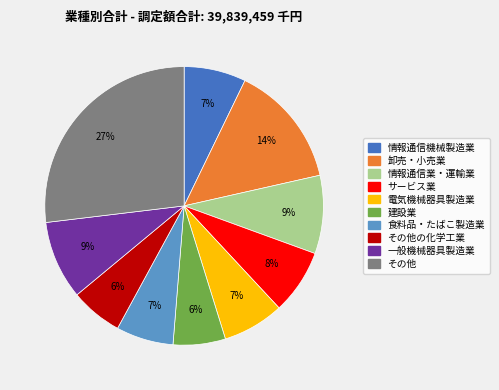

To the nearest percent, what is the average slice percentage?

10%